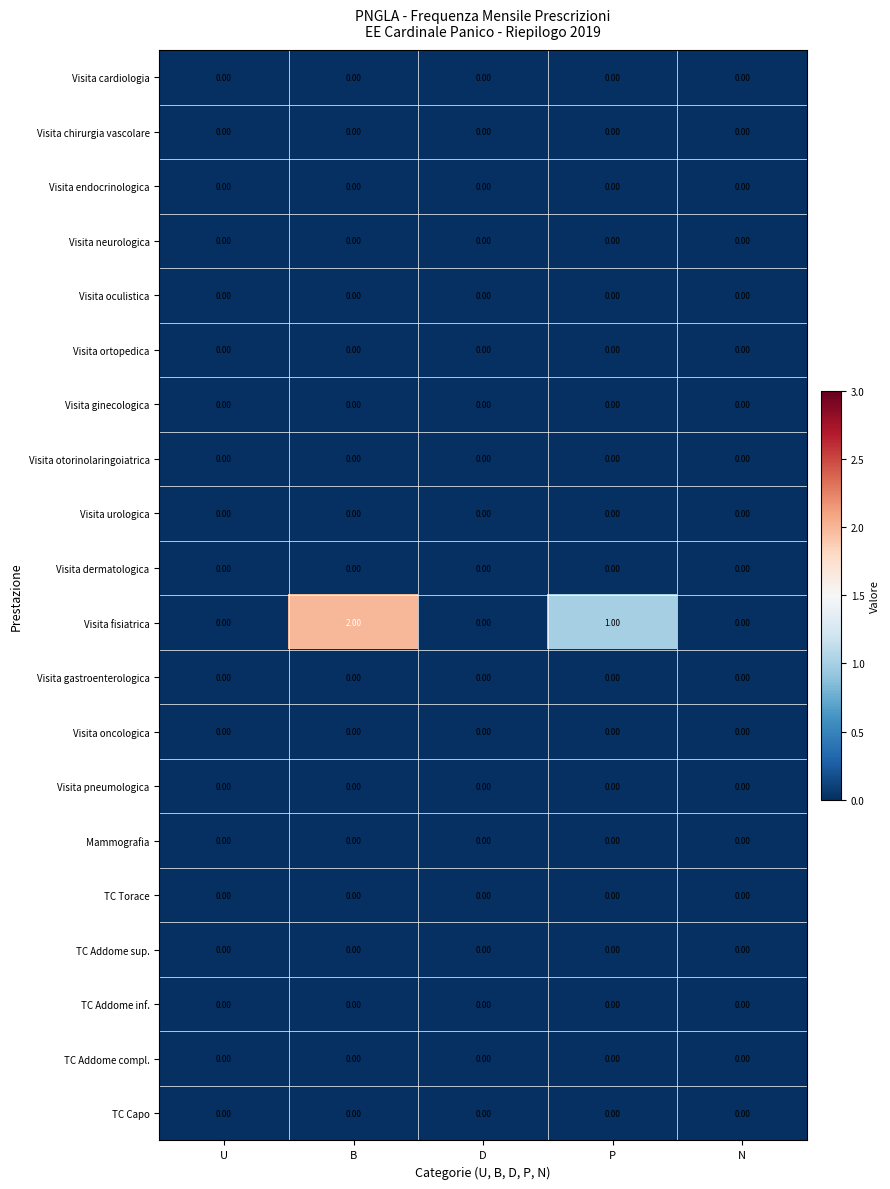

Between B and N, which series saw the biggest shift?

Visita fisiatrica